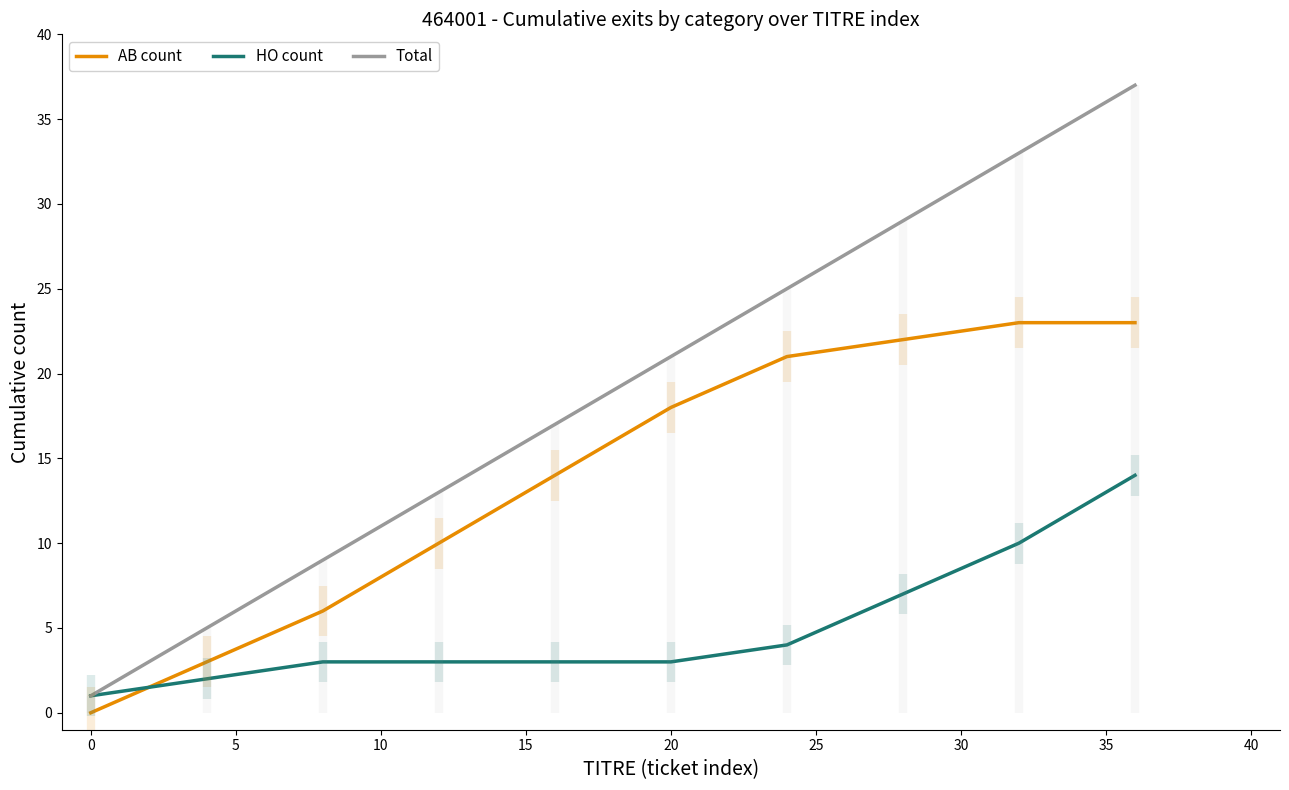

What are all the series names shown in the legend?

AB count, HO count, Total